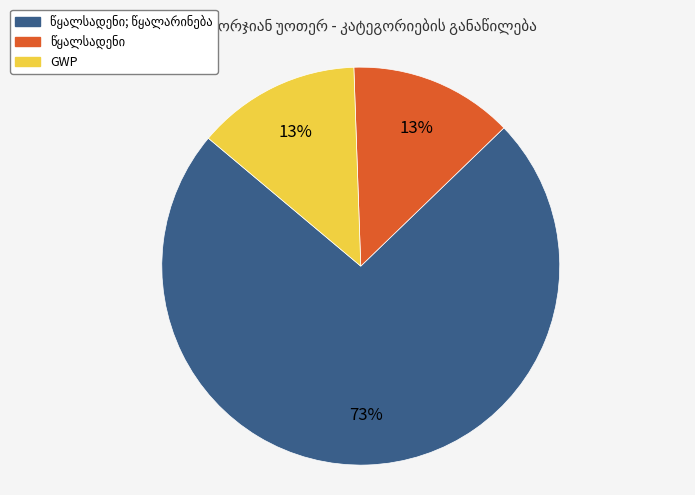

Does any single category account for the majority?

Yes